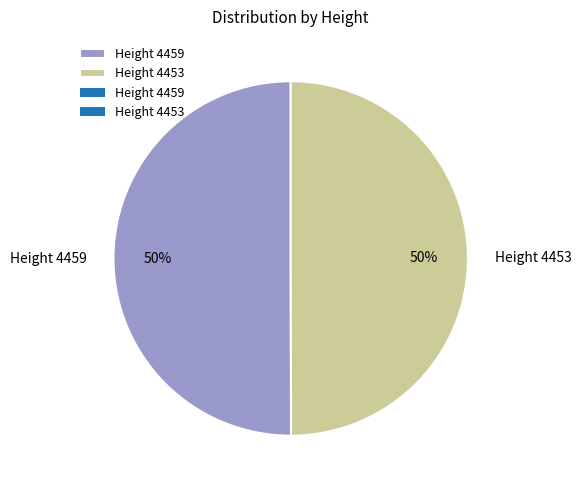

Approximately how many times larger is the value at Height 4453 compared to Height 4459?

1.0